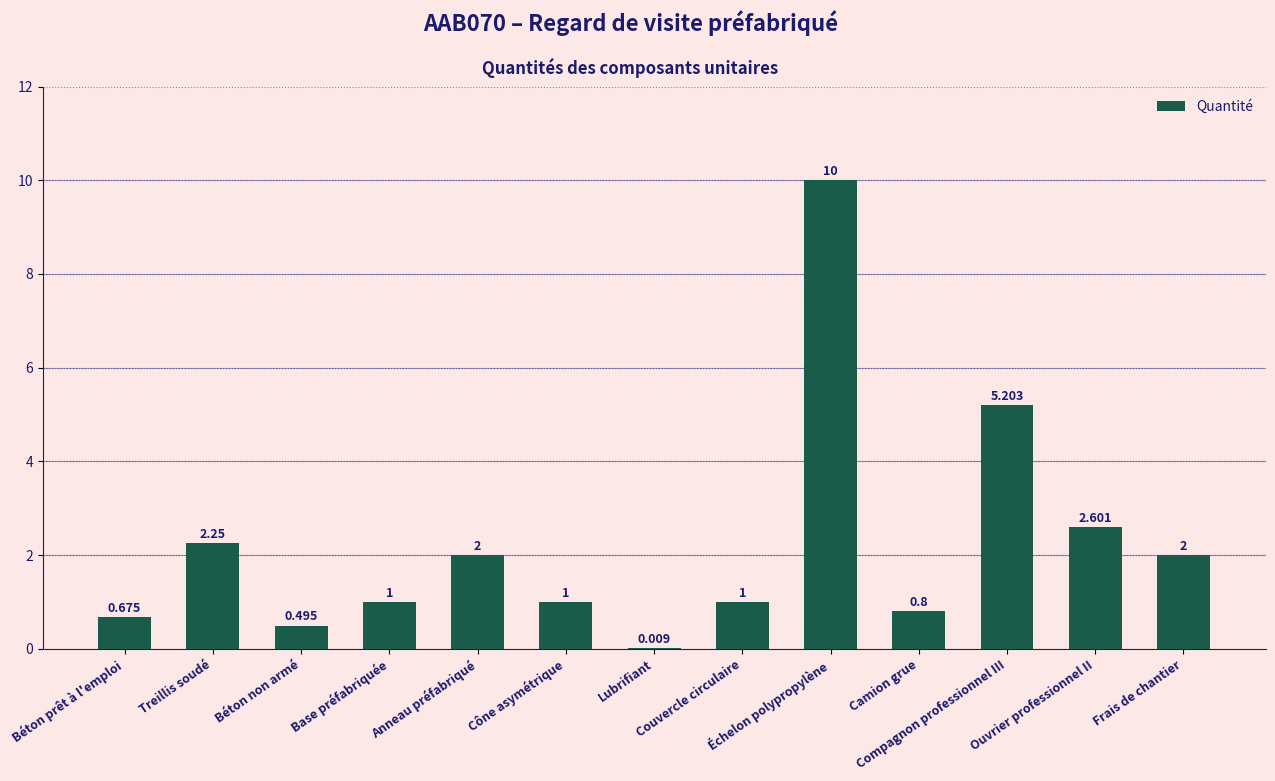

Which category has the highest value across all series?

Échelon polypropylène